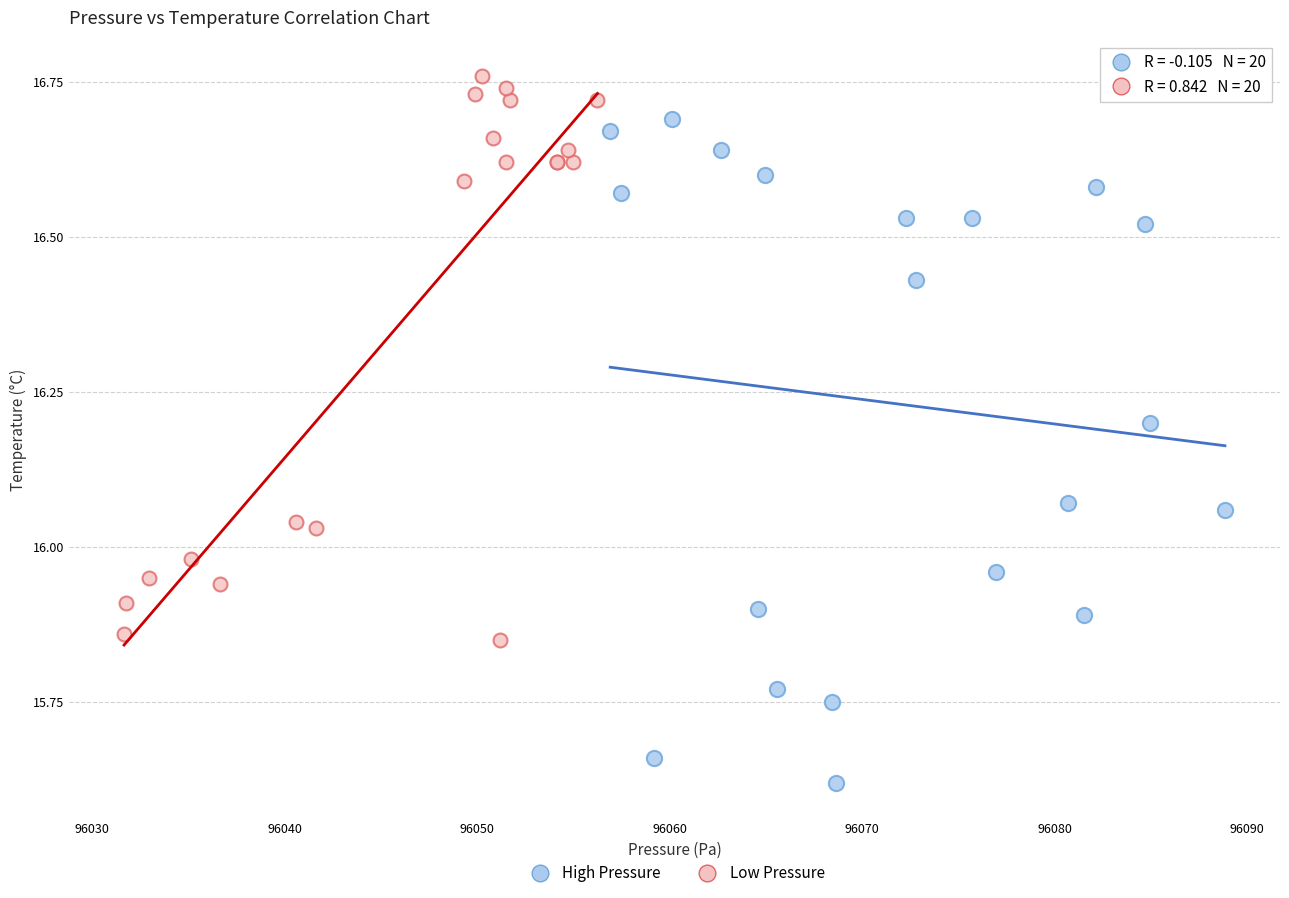

What are all the series names shown in the legend?

High Pressure, Low Pressure